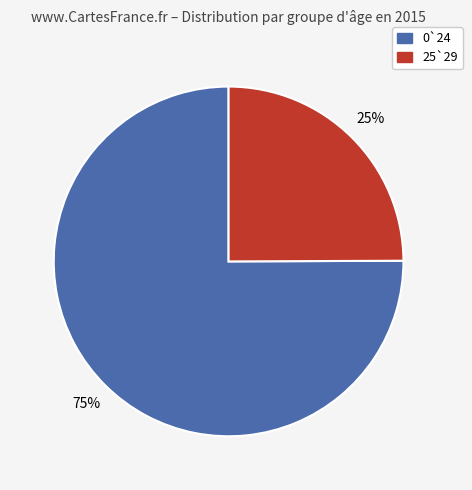

To the nearest percent, what portion does 0`24 represent?

75%